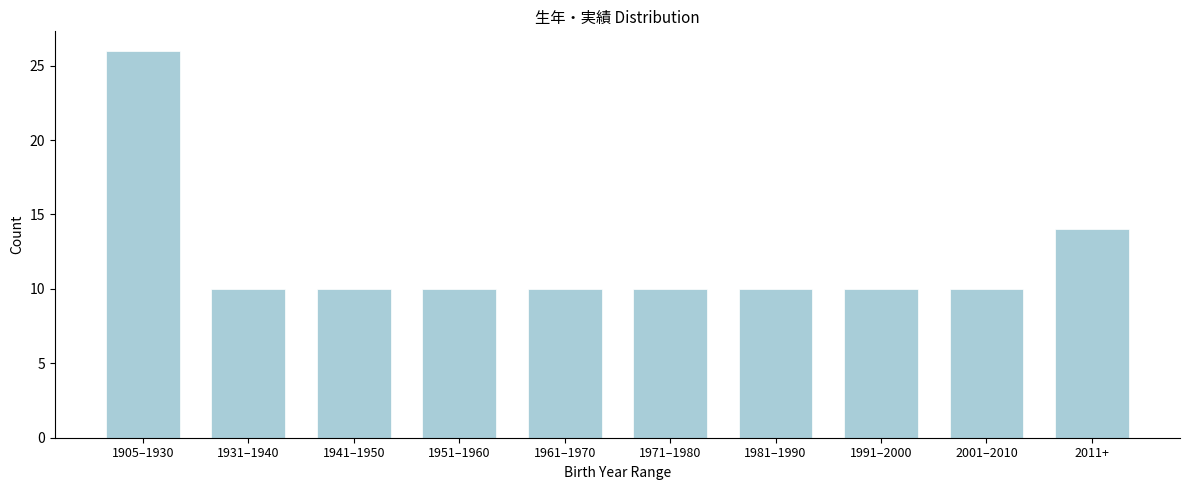

Reading left to right, what are all the values shown in this chart?

1905–1930=26	1931–1940=10	1941–1950=10	1951–1960=10	1961–1970=10	1971–1980=10	1981–1990=10	1991–2000=10	2001–2010=10	2011+=14